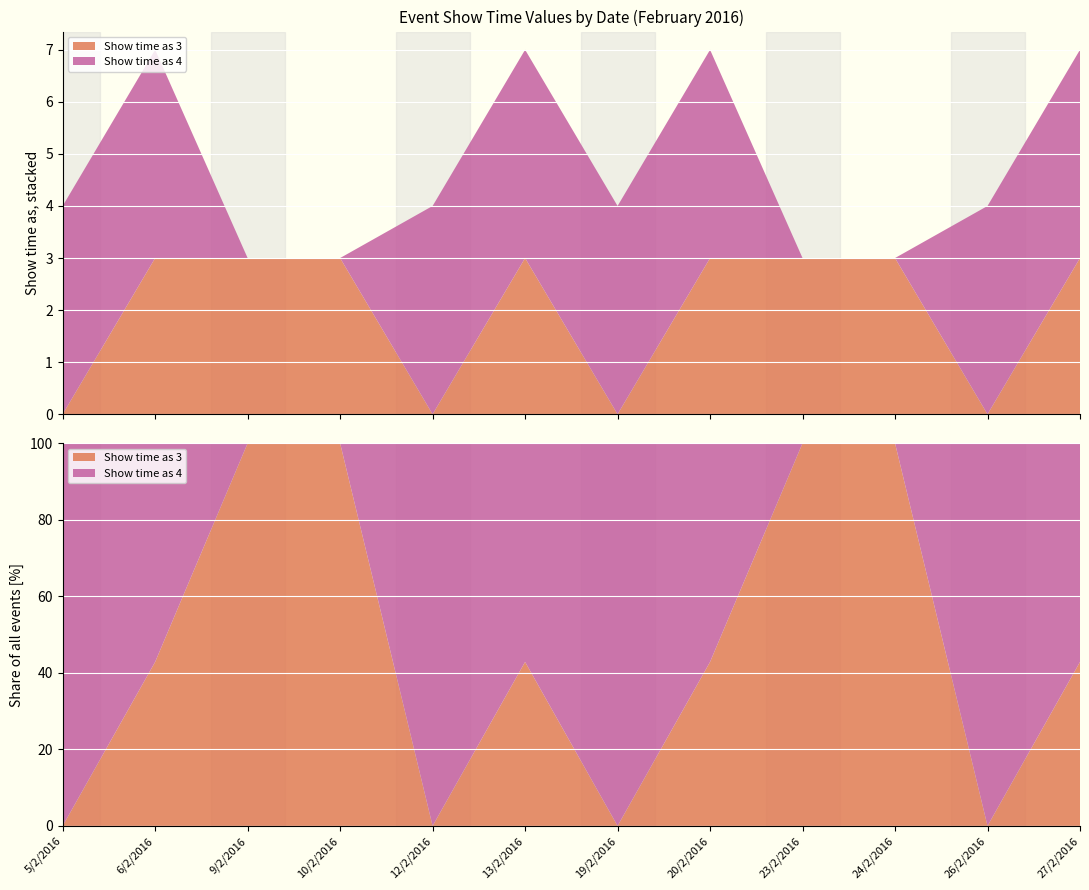

Reading left to right, list all the values displayed in this chart.

Show time as 3: 0	3	3	3	0	3	0	3	3	3	0	3
Show time as 4: 4	4	0	0	4	4	4	4	0	0	4	4